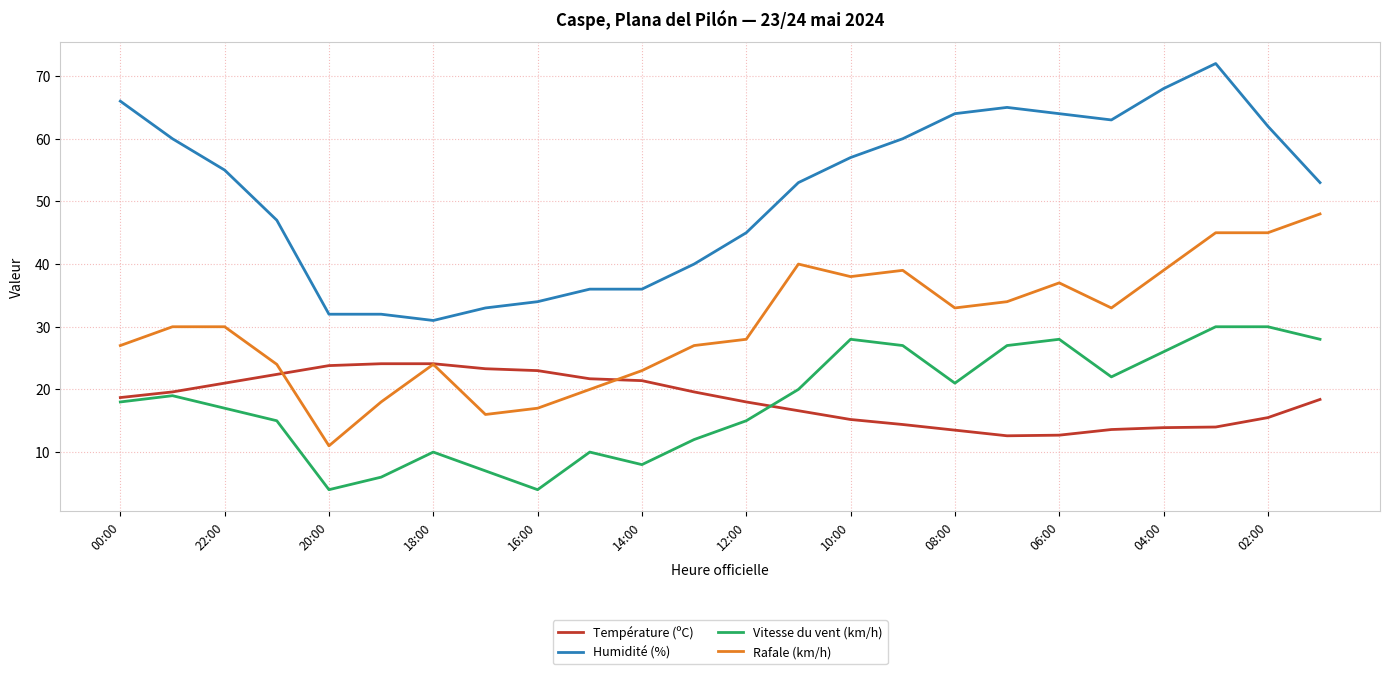

How many intersections are there between Vitesse du vent (km/h) and Température (ºC)?

1